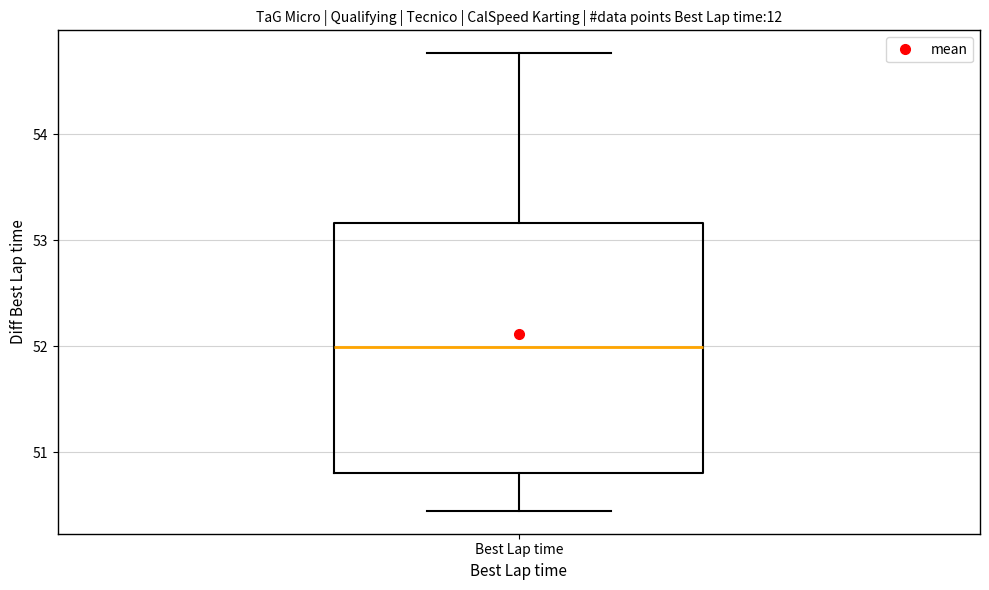

Transcribe this box plot: give where the median line is, the range the box spans, and where the two whiskers end, as read against the y-axis. The values are not printed on the chart, so give them approximately, as read against the axis.

median 52.0, box 50.8 to 53.2, whiskers 50.4 to 54.8